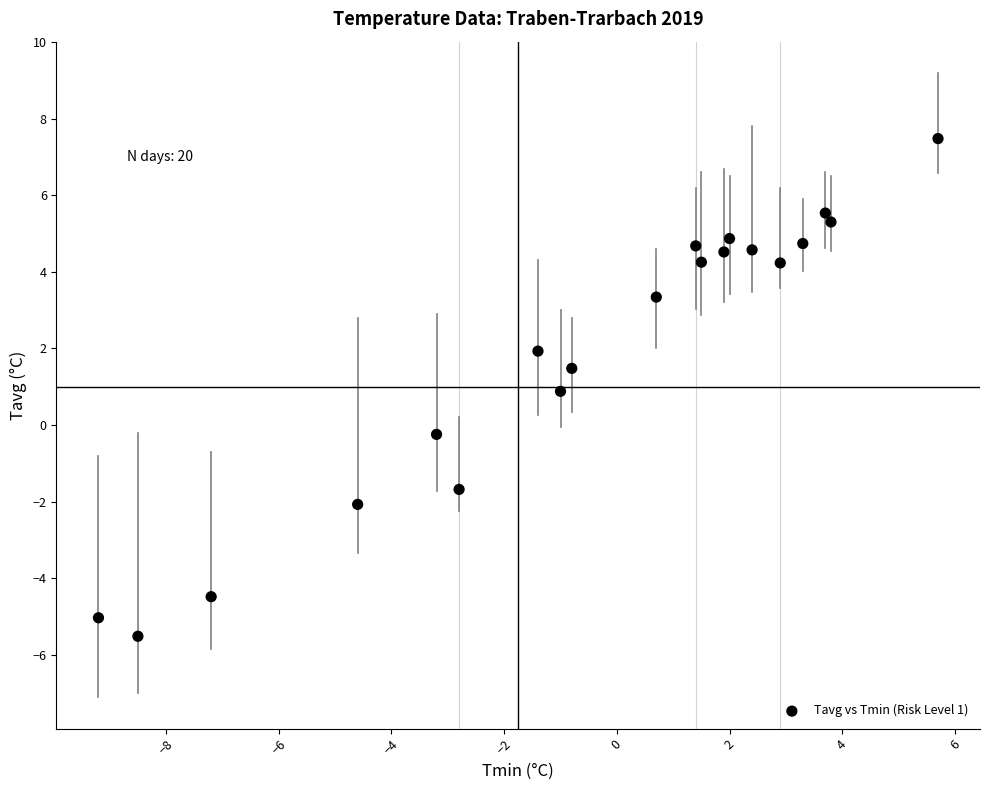

What is the range of Y values (max minus min)?

13.0